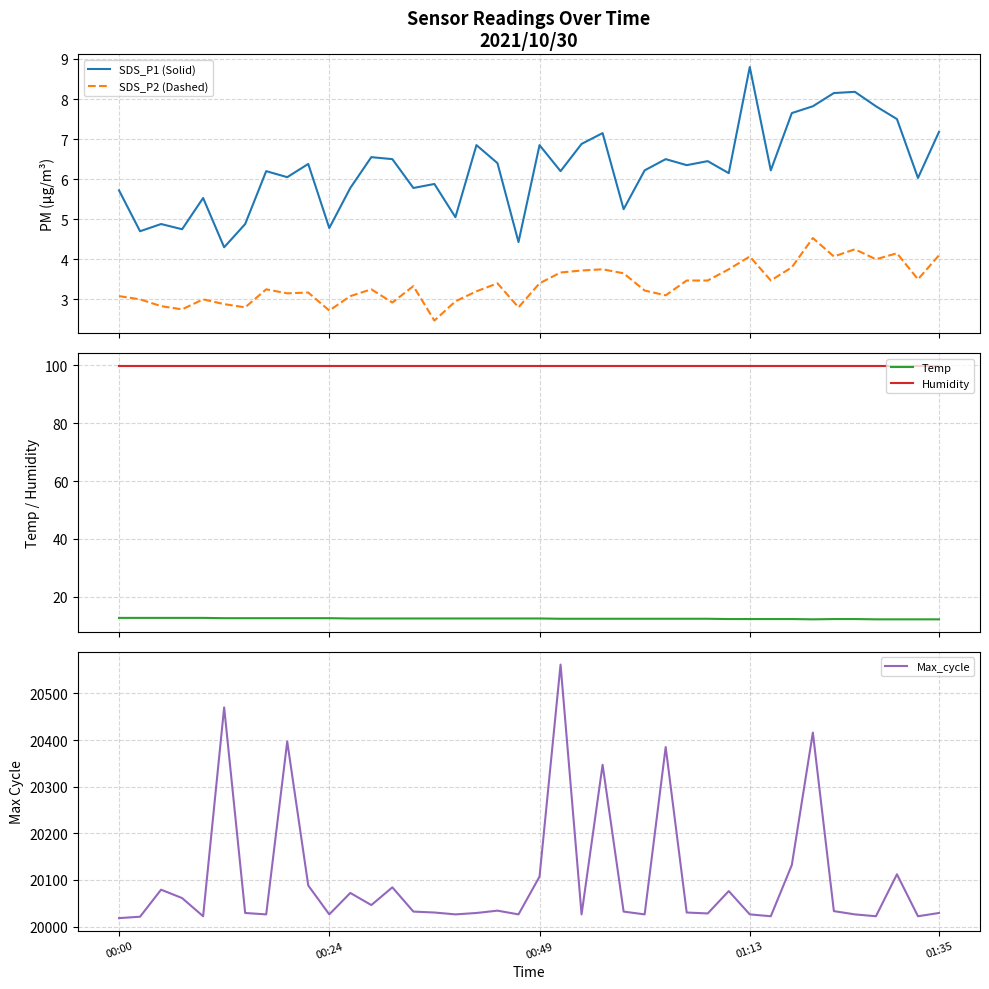

True or false: SDS_P1 (Solid) and SDS_P2 (Dashed) cross at least once.

False